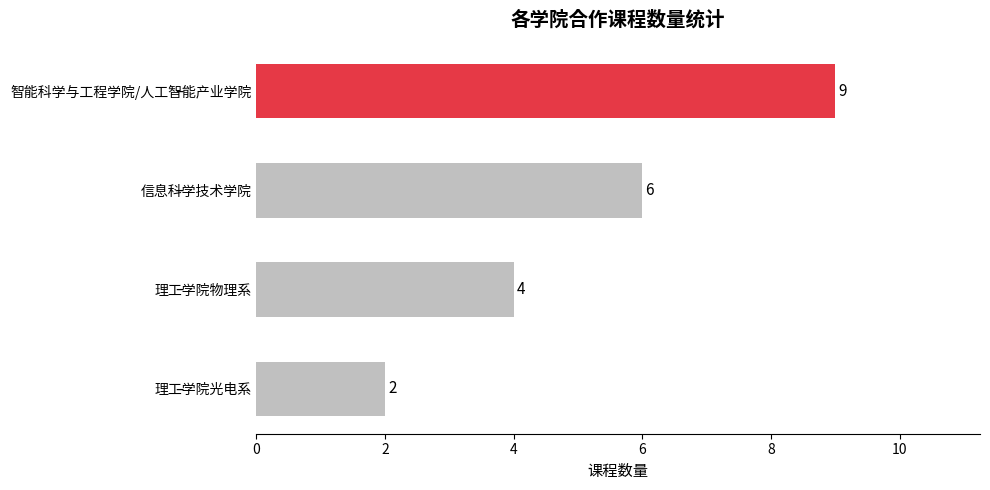

Reading top to bottom, transcribe all the data shown in this chart.

9	6	4	2